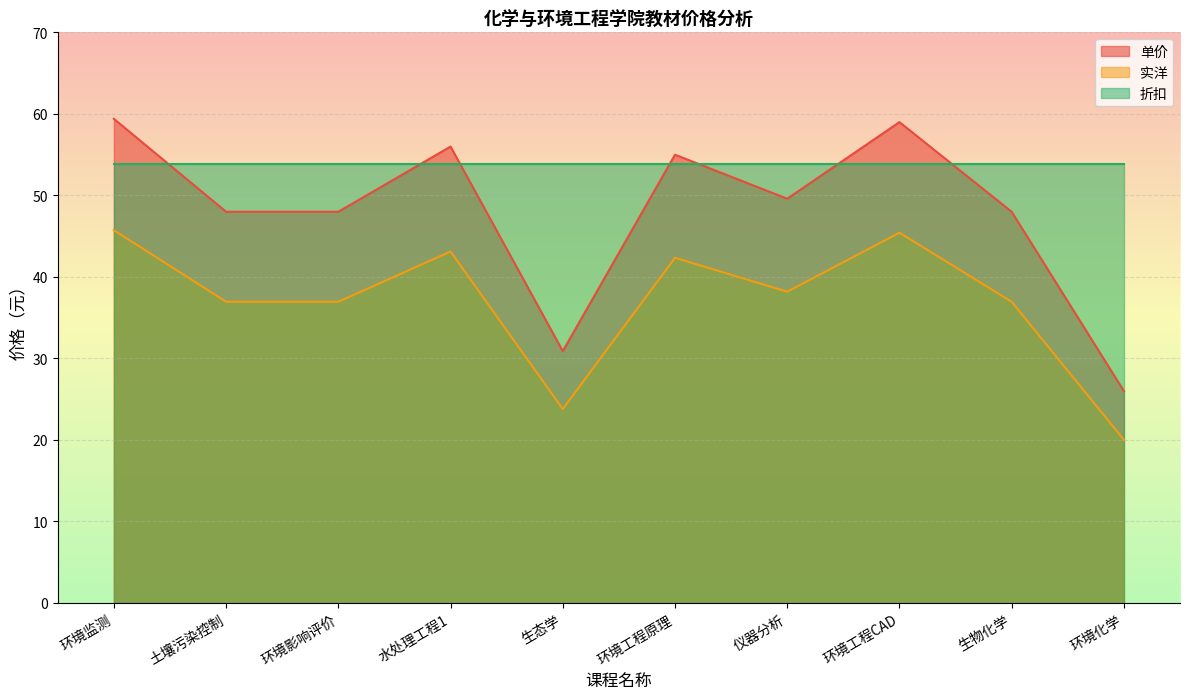

At 生态学, list the series in order from largest to smallest.

折扣, 单价, 实洋